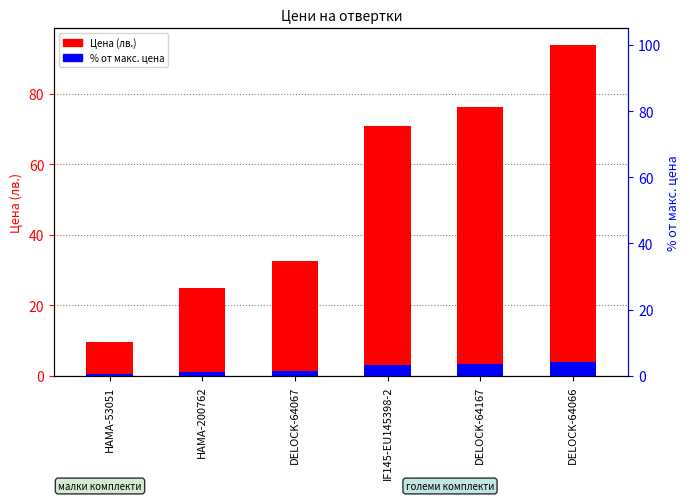

Approximately how many times larger is the value at DELOCK-64167 compared to HAMA-53051?

7.9